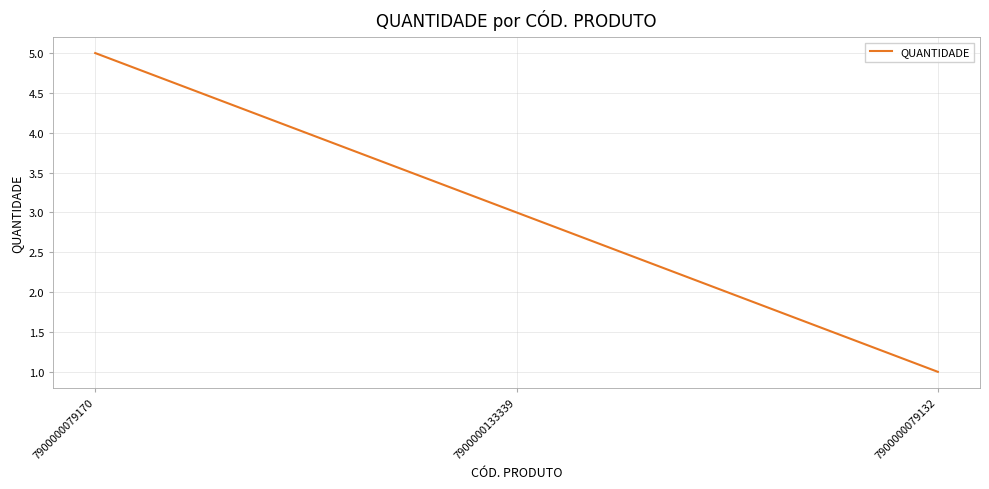

What is the sum of the values at 7900000133339 and 7900000079170?

8